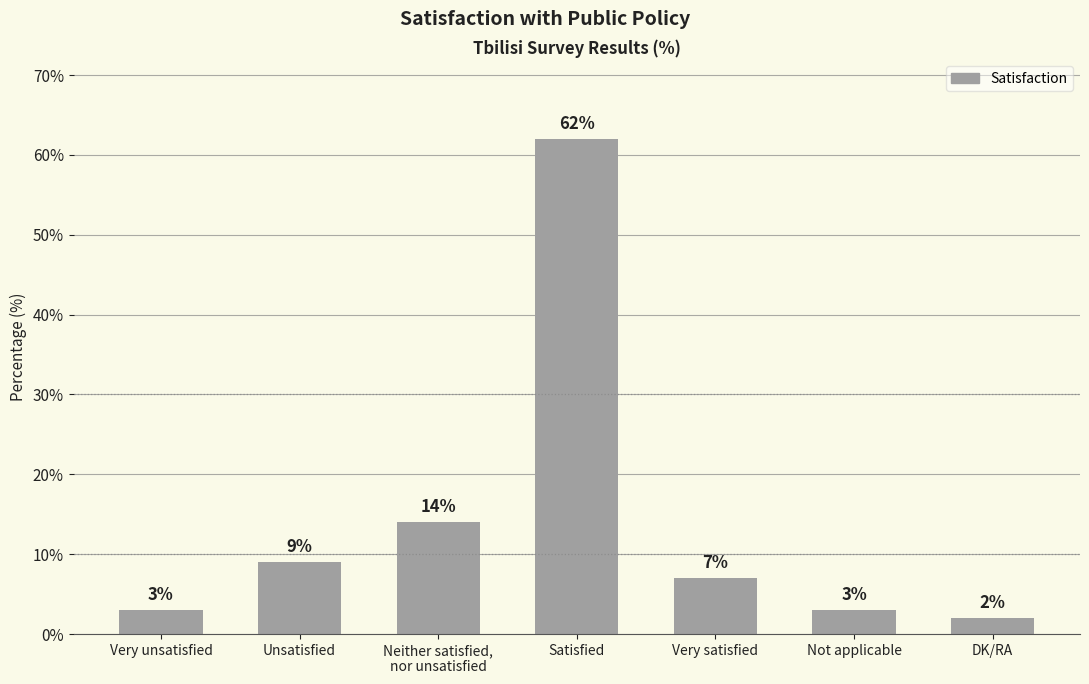

True or false: the data shows 3 at Very unsatisfied.

True